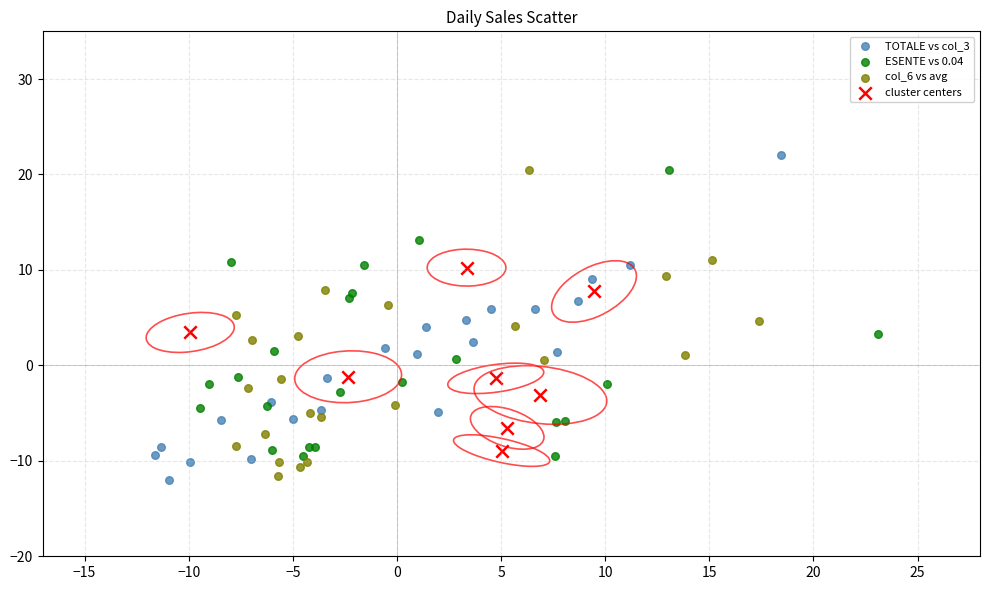

Which series has the largest Y range (max minus min)?

TOTALE vs col_3